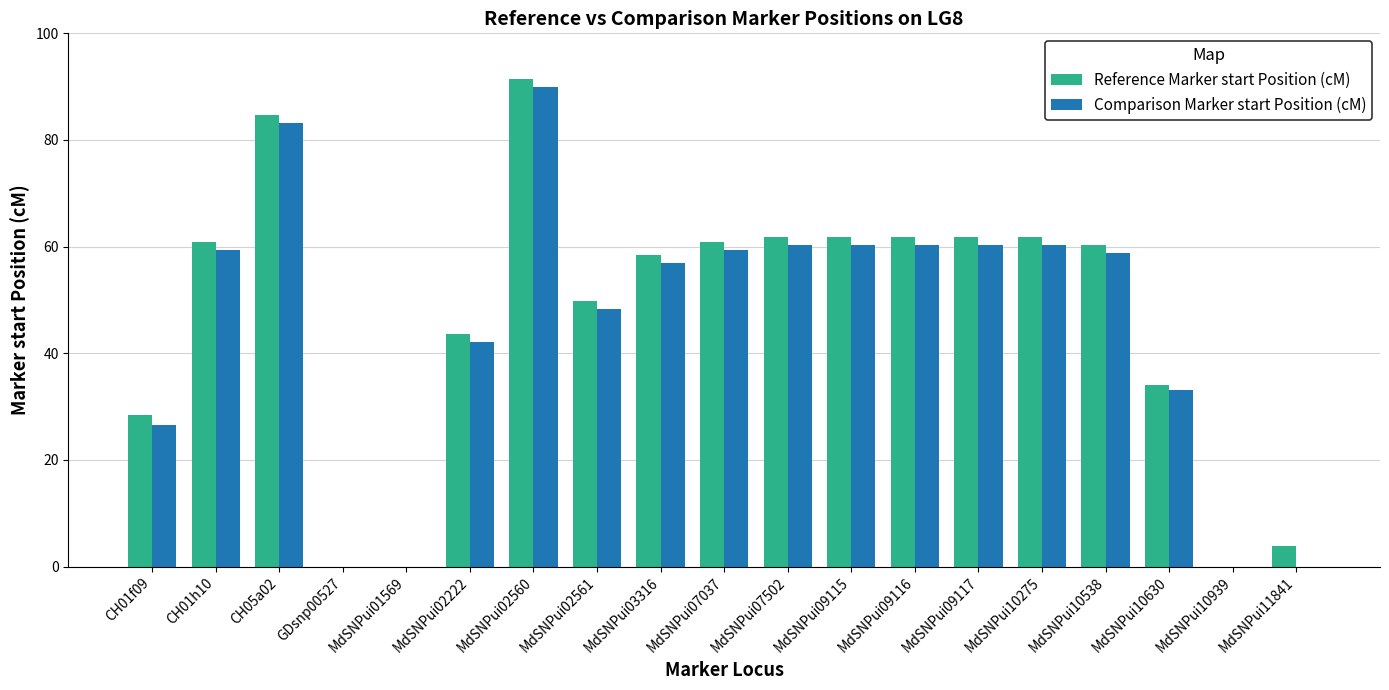

What is the average value of the Reference Marker start Position (cM) series?

46.6